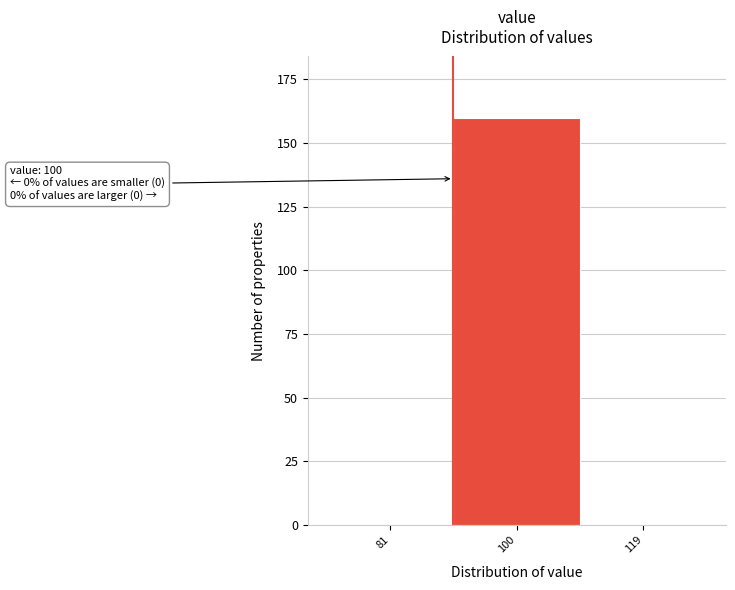

Reading left to right, extract all data points from this chart.

81=0	100=160	119=0